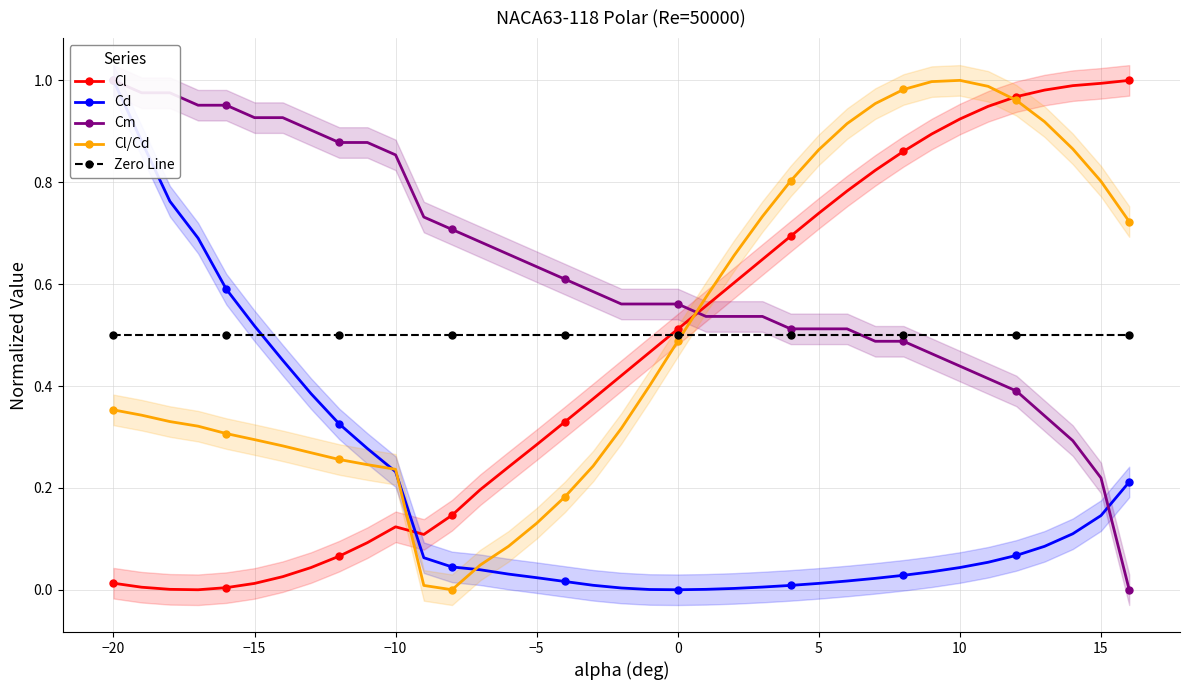

Which series has the widest spread of values?

Cl